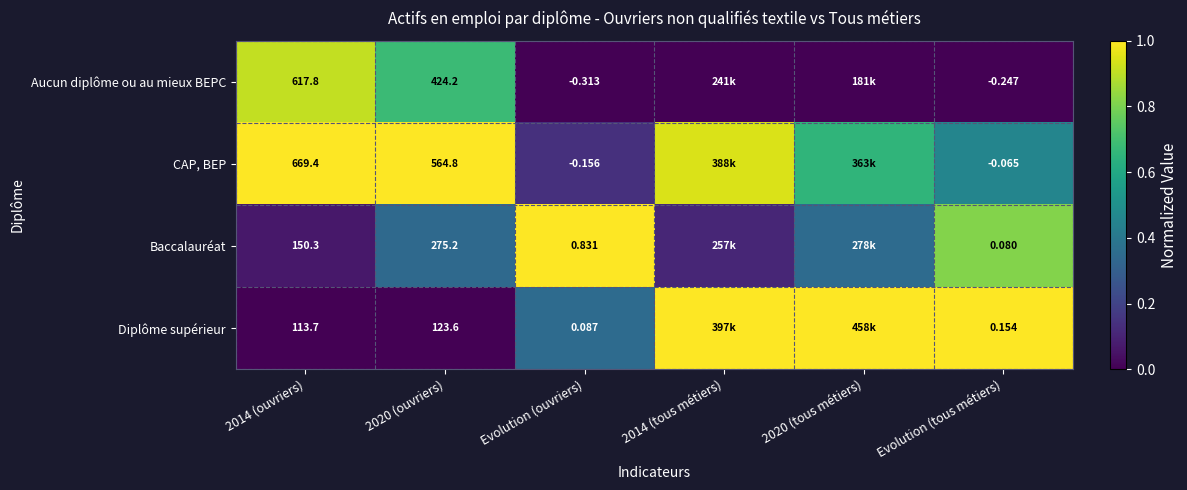

At which label does Diplôme supérieur reach its peak?

2014 (tous métiers)